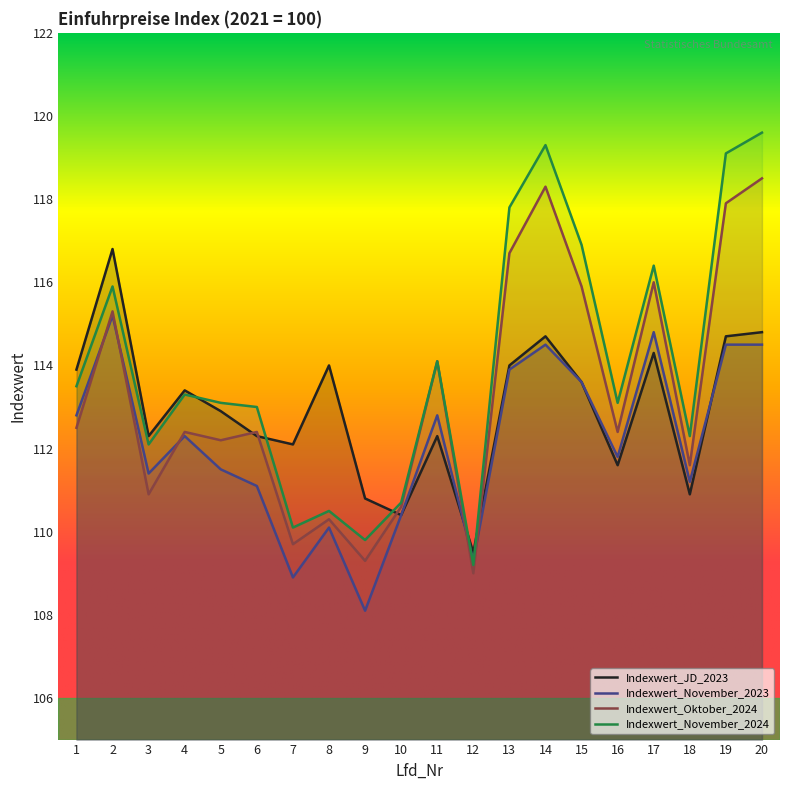

Does the chart have visible grid lines?

No